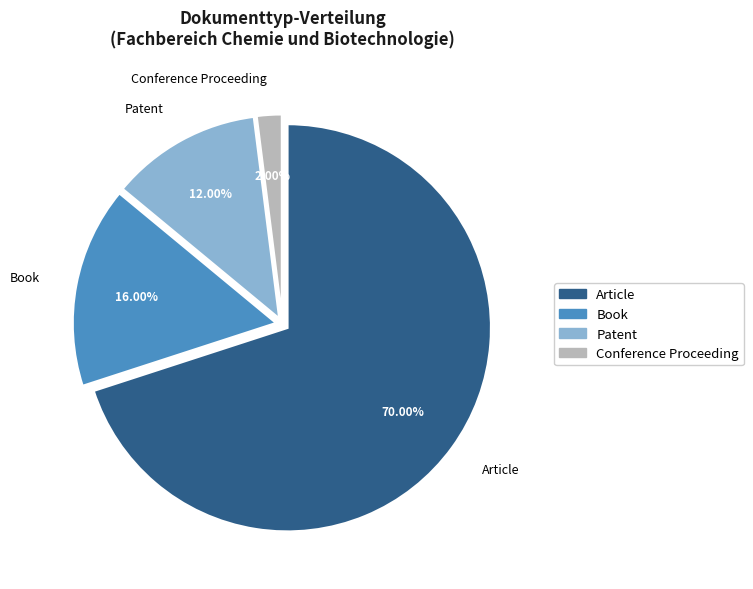

What is the smallest slice in the pie chart?

Conference Proceeding